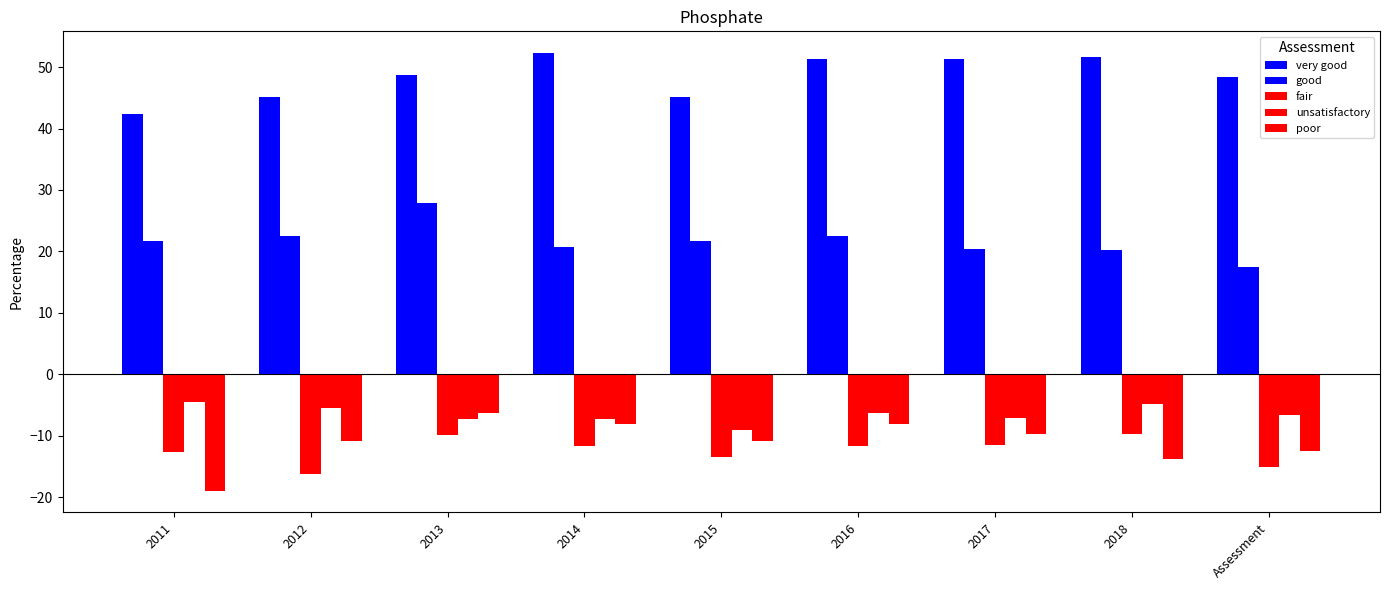

Does the chart contain stacked bars?

No